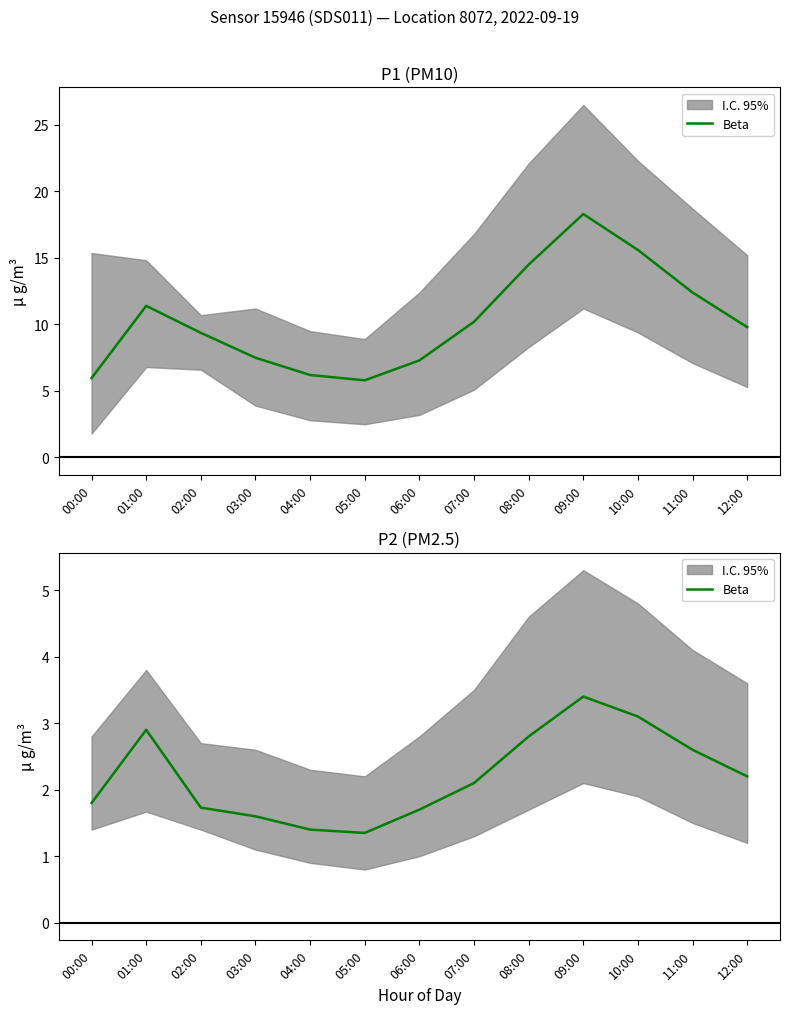

Rank the categories by value from lowest to highest.

05:00, 04:00, 03:00, 06:00, 02:00, 00:00, 07:00, 12:00, 11:00, 08:00, 01:00, 10:00, 09:00